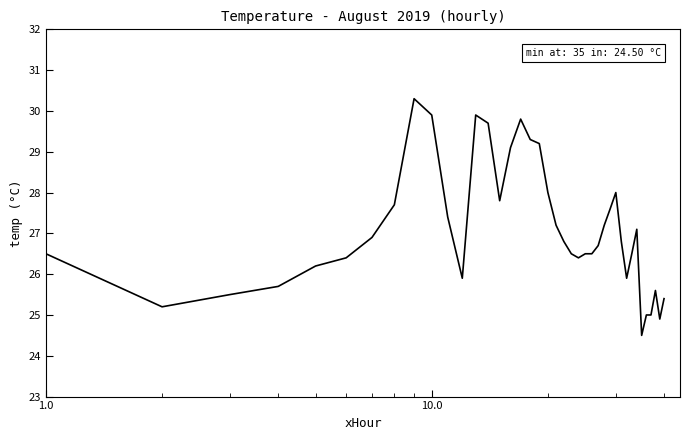

What is the minimum value shown in the chart?

24.5